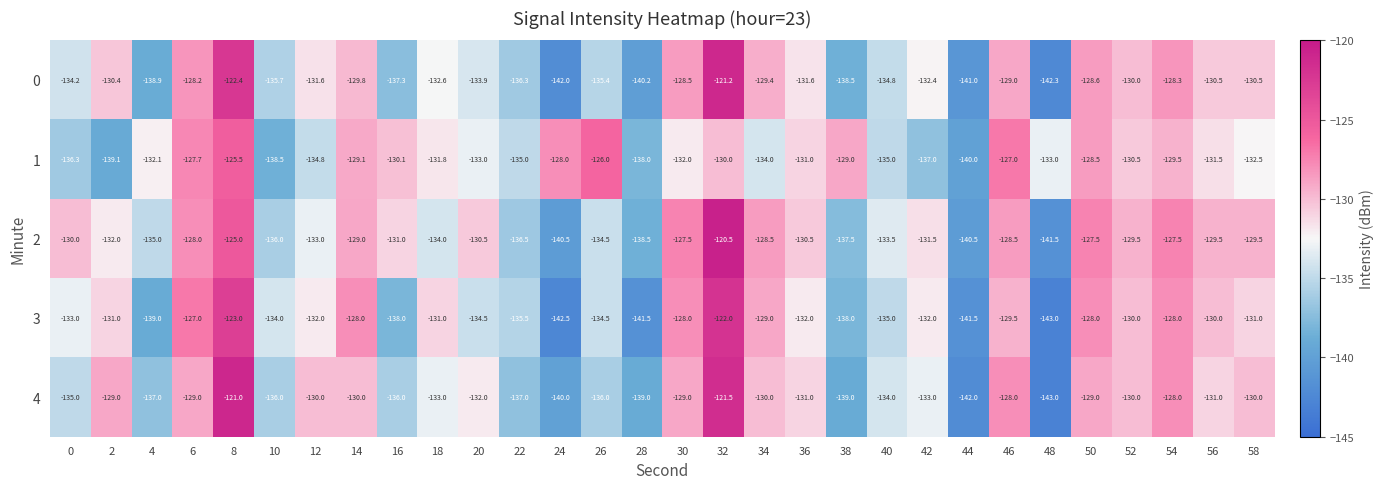

At which category is the sum across all series the highest?

32